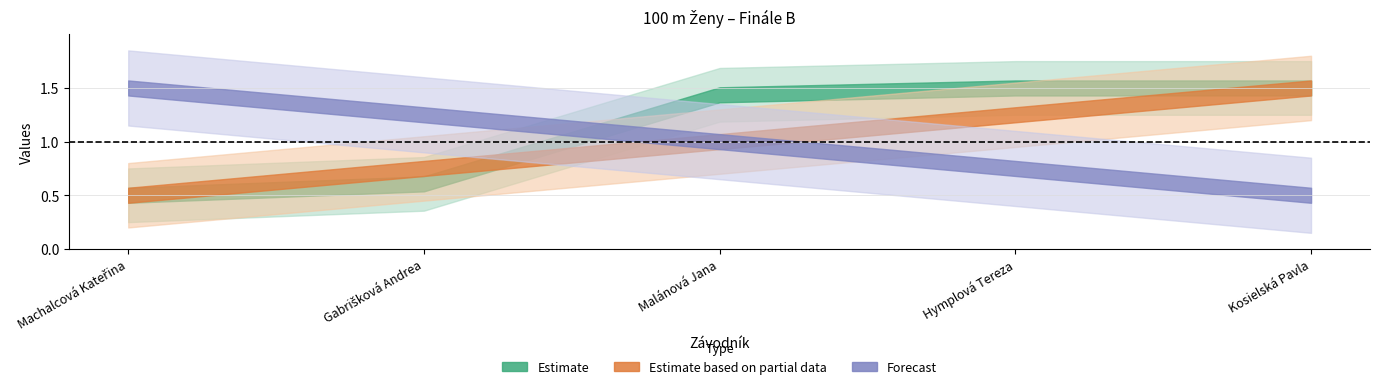

What is the label of the 3rd point from the left?

Malánová Jana